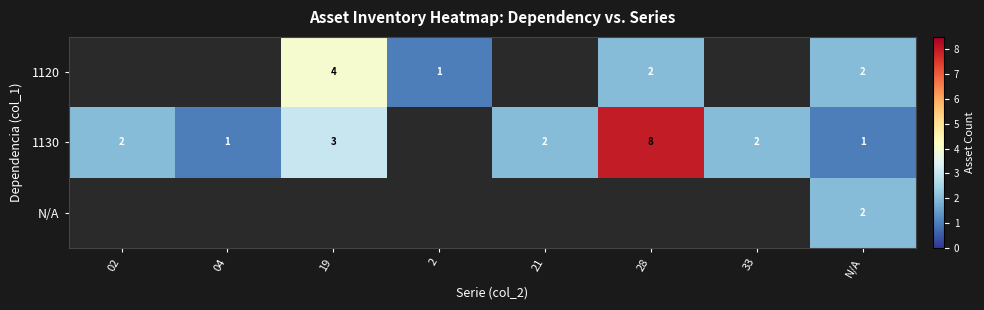

Which has a higher value, 02 or 21?

21